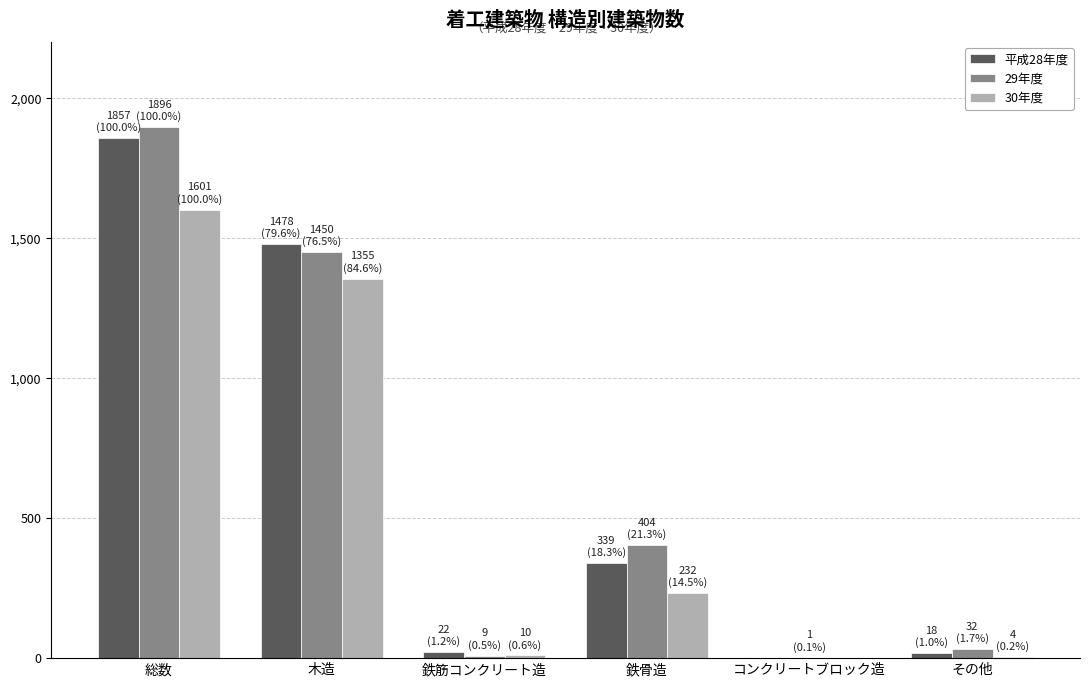

What is the greatest value displayed?

1896